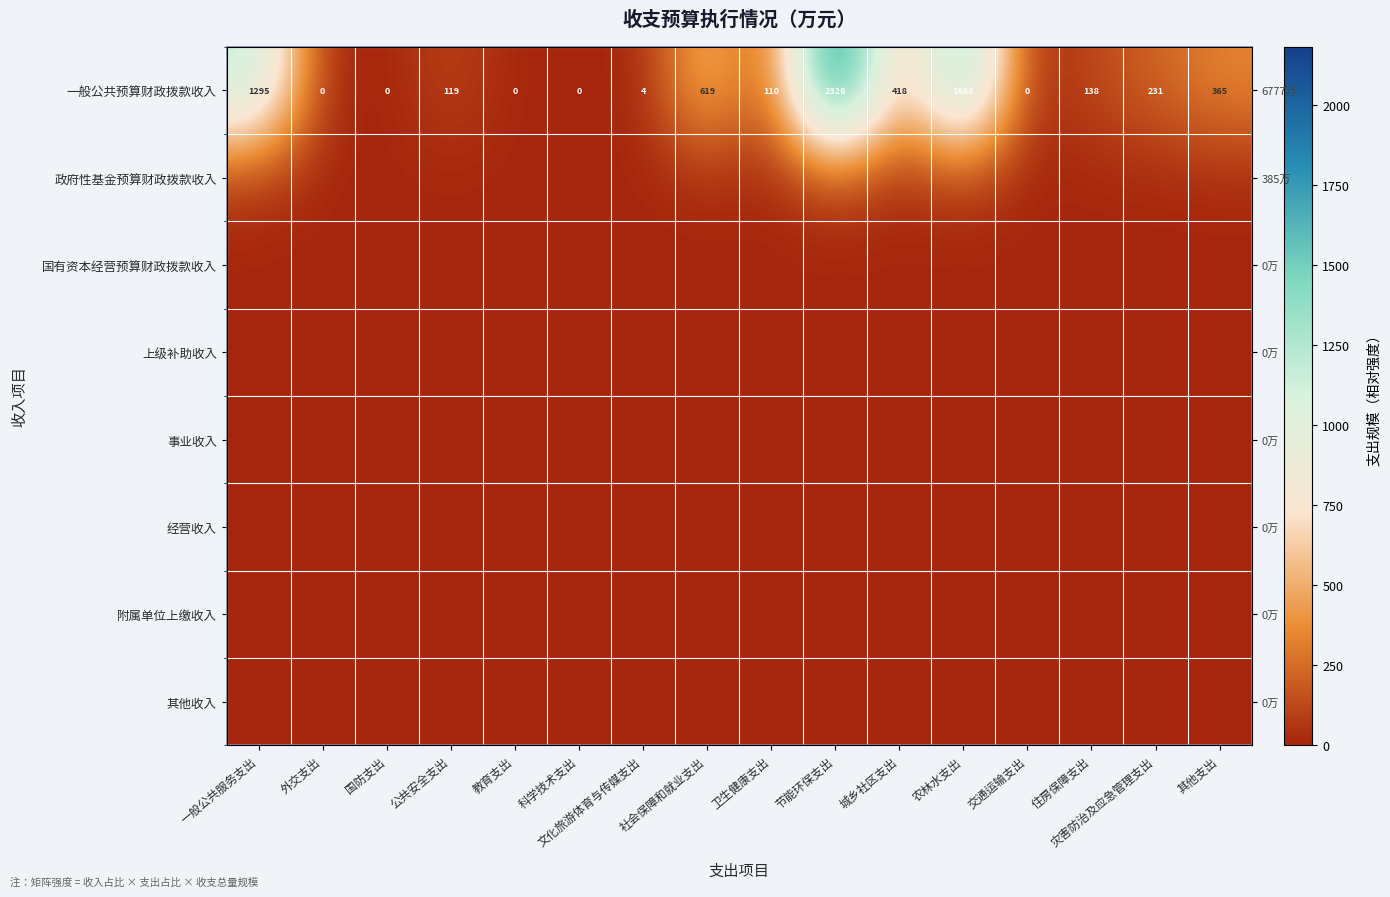

Which series has the largest total across all categories?

一般公共预算财政拨款收入